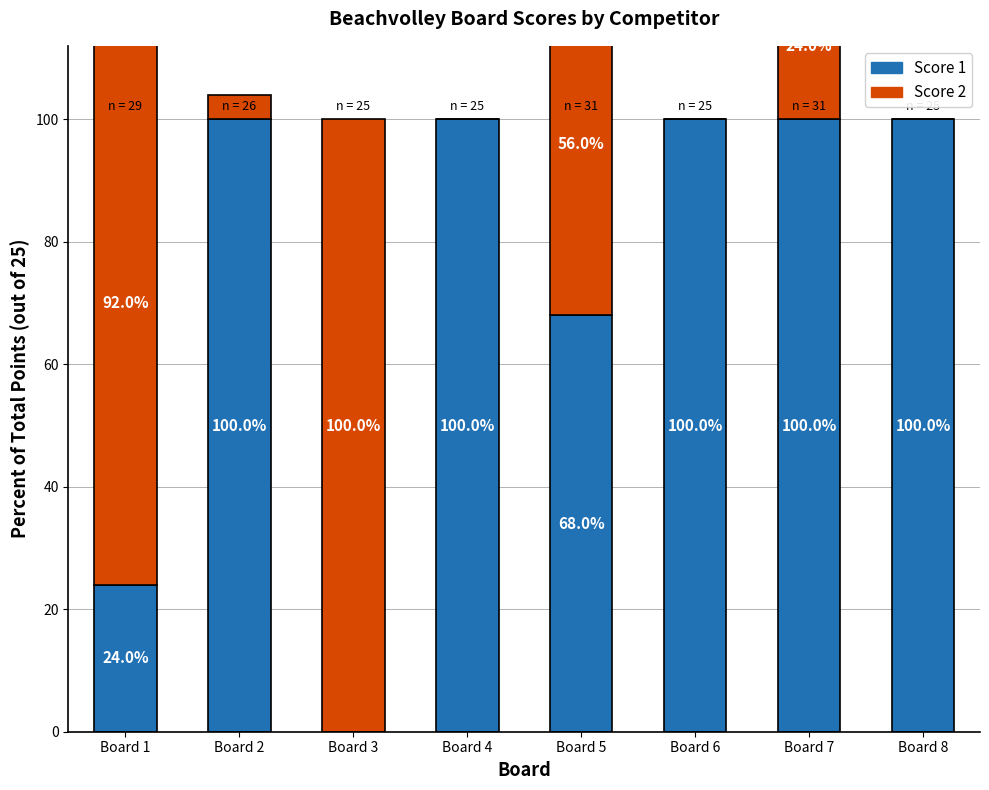

Does the chart contain any negative values?

No